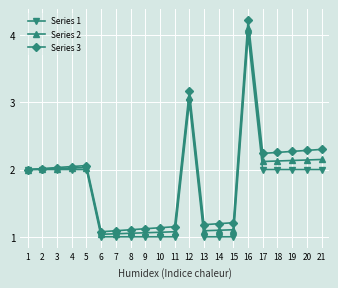

What is the maximum value for Series 1?

4.0